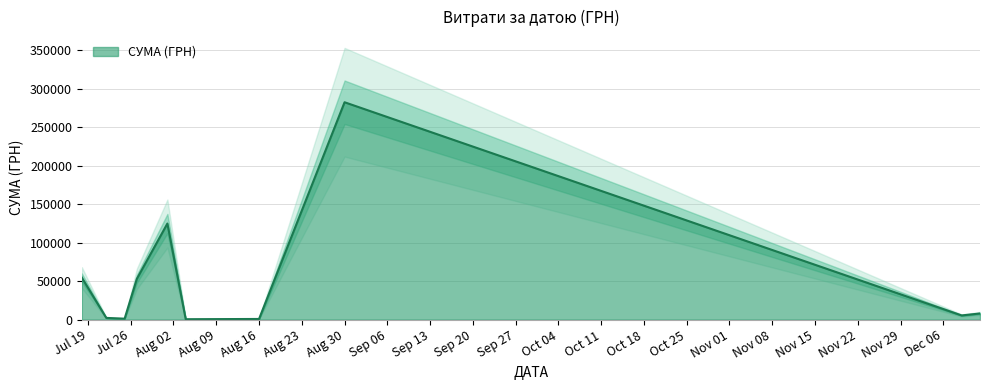

What is the sum of all values?

532745.0